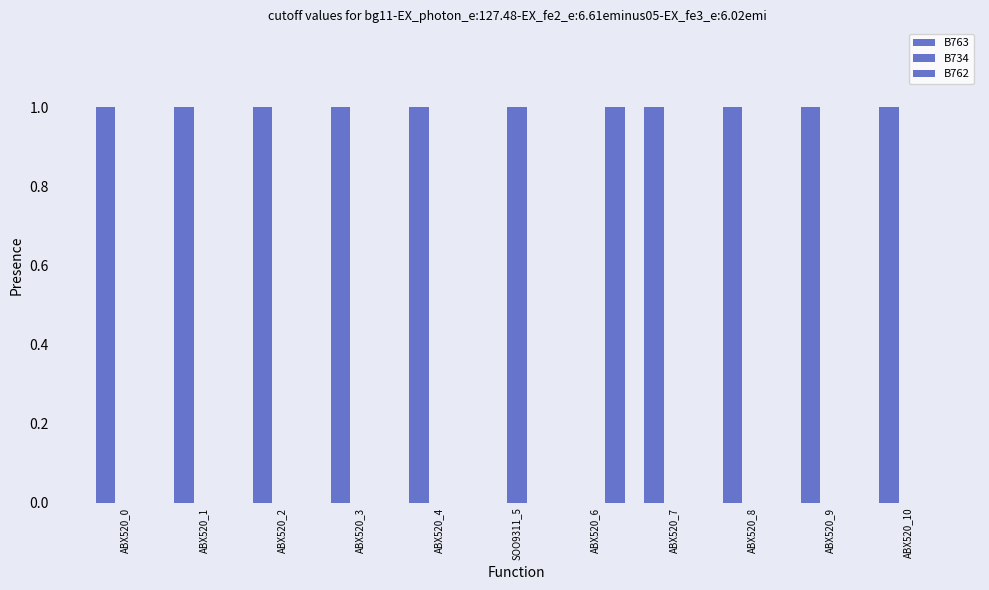

Count the number of categories in the chart.

11